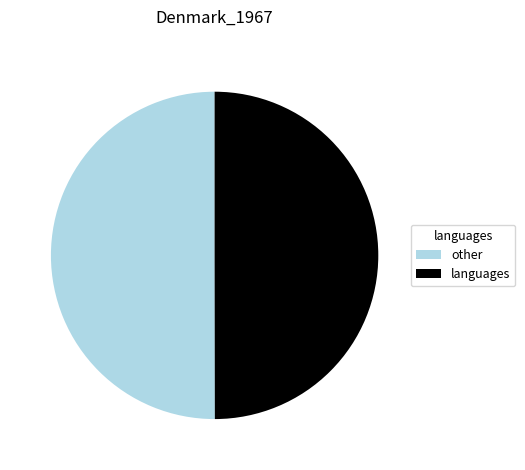

Count the number of slices in the pie.

2